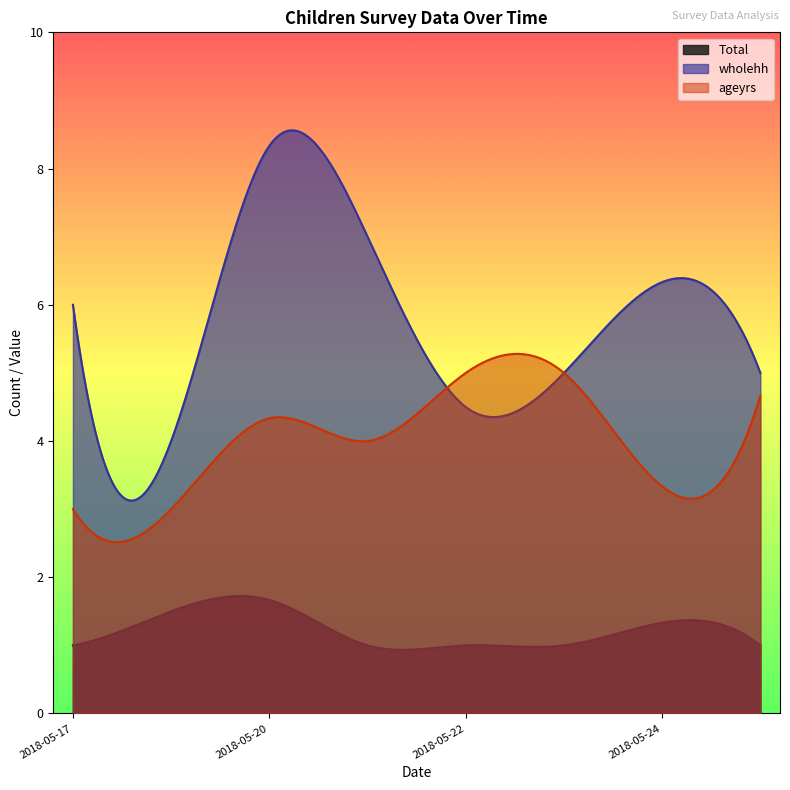

Between 2018-05-22 and 2018-05-20, which series saw the biggest shift?

wholehh